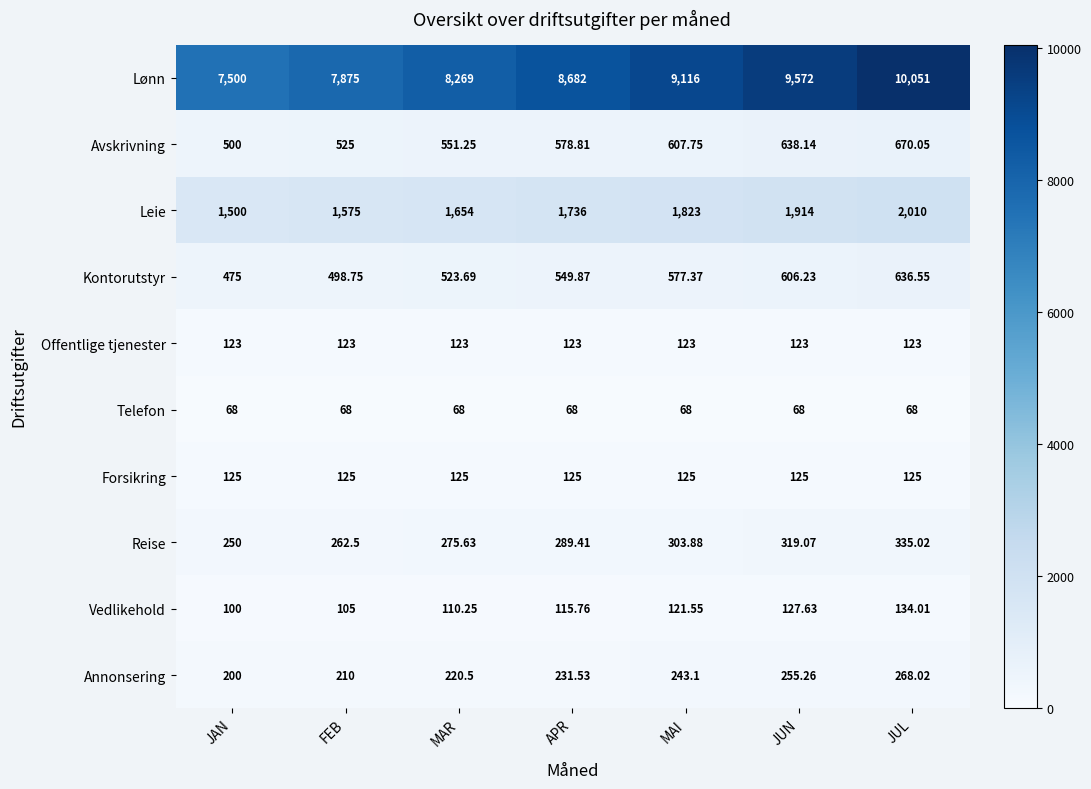

How many distinct data groups are displayed?

10